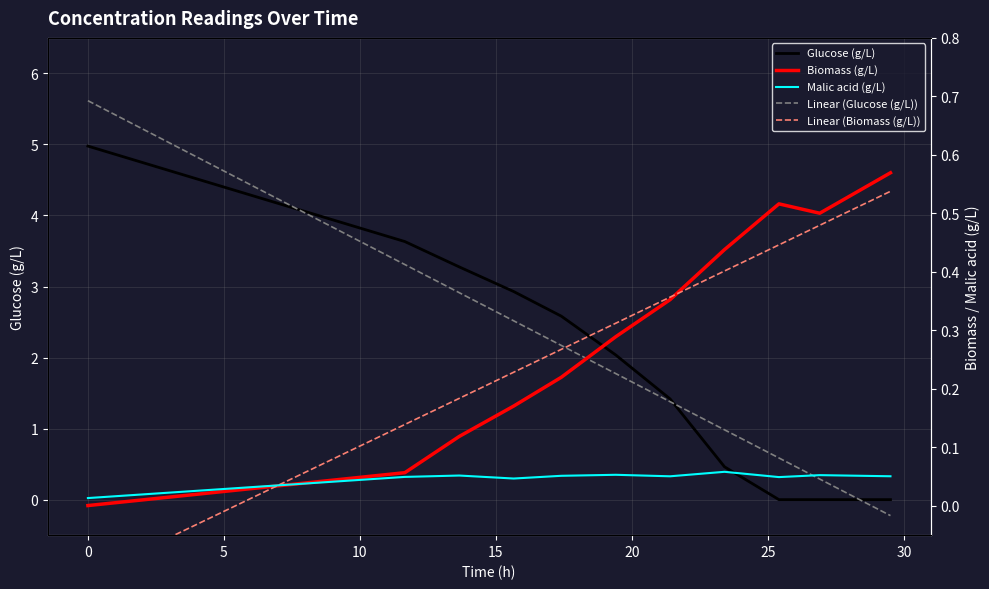

Reading left to right, what are all the values shown in this chart?

Biomass (g/L): 0.0	0.1	0.1	0.2	0.2	0.3	0.4	0.4	0.5	0.5	0.6
Glucose (g/L): 5.0	3.6	3.3	2.9	2.6	2.0	1.4	0.5	0.0	0.0	0.0
Malic acid (g/L): 0.0	0.0	0.1	0.0	0.1	0.1	0.1	0.1	0.0	0.1	0.1